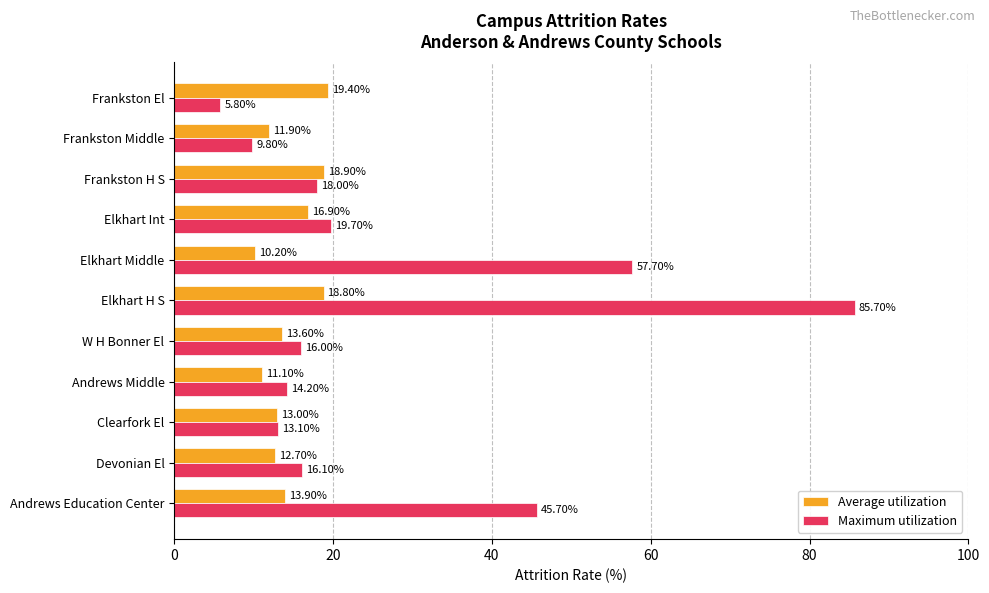

Which category has the highest value in the Maximum utilization series?

Elkhart H S